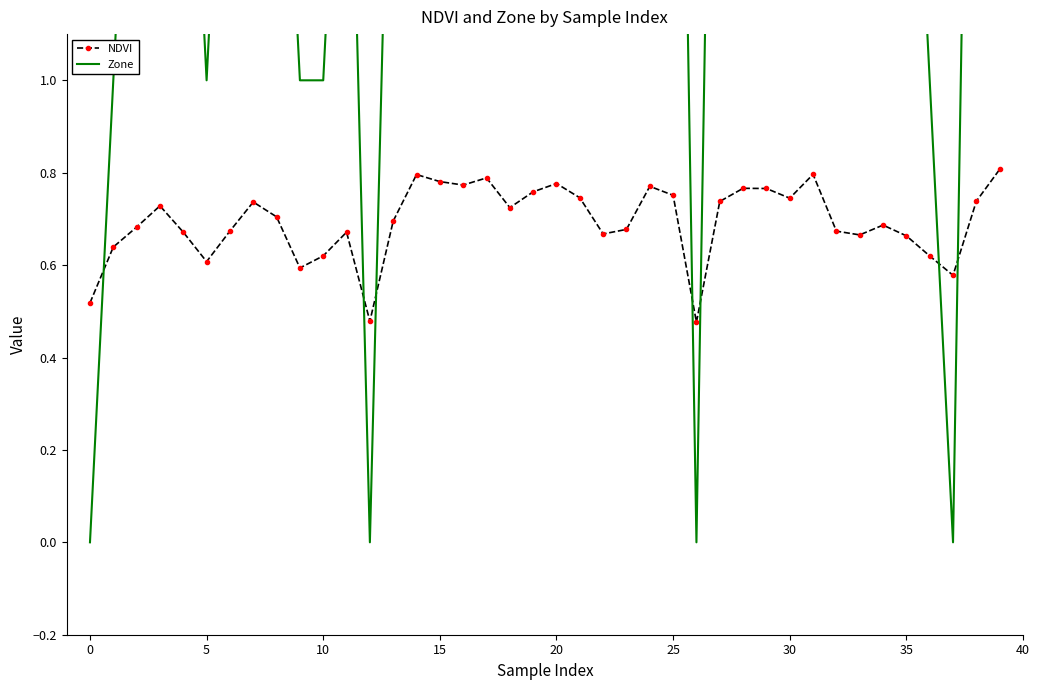

How many NDVI values are between 0 and 1?

40